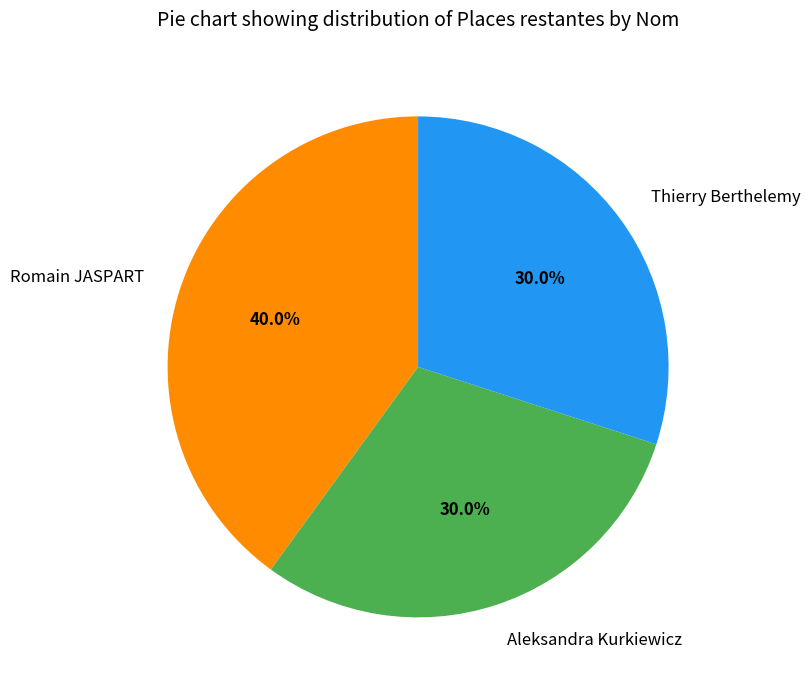

Which slice is the largest?

Romain JASPART